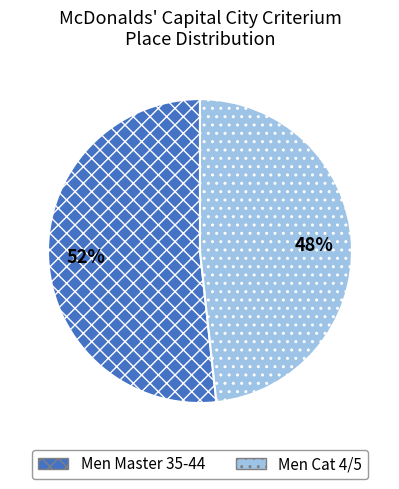

What percentage is the Men Cat 4/5 slice, to the nearest percent?

48%